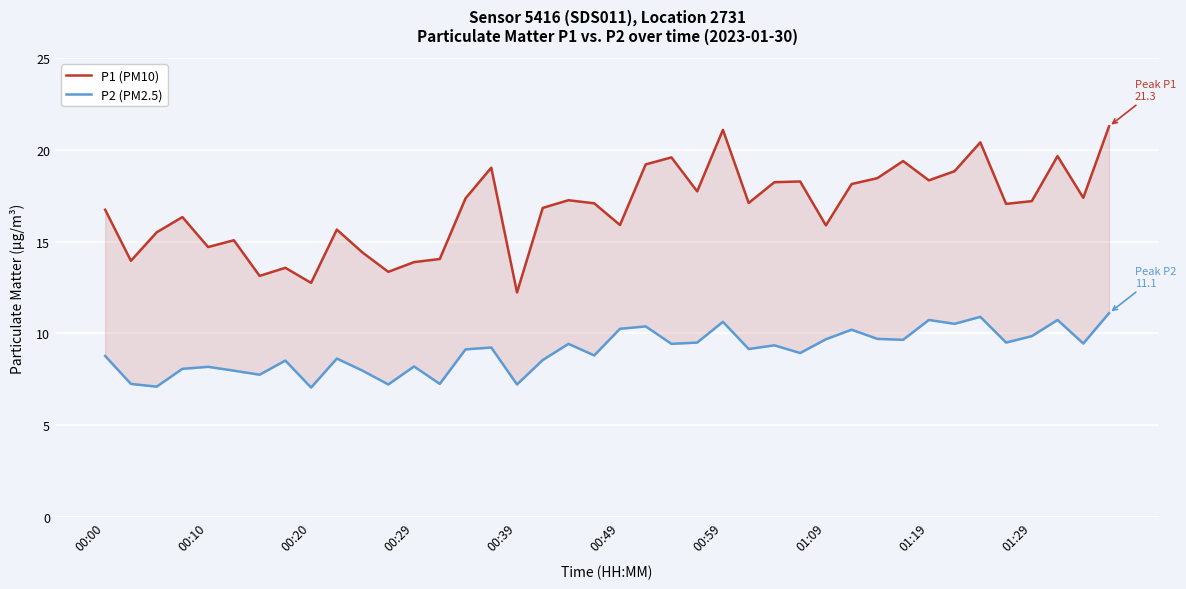

True or false: P1 (PM10) and P2 (PM2.5) intersect in this chart.

False